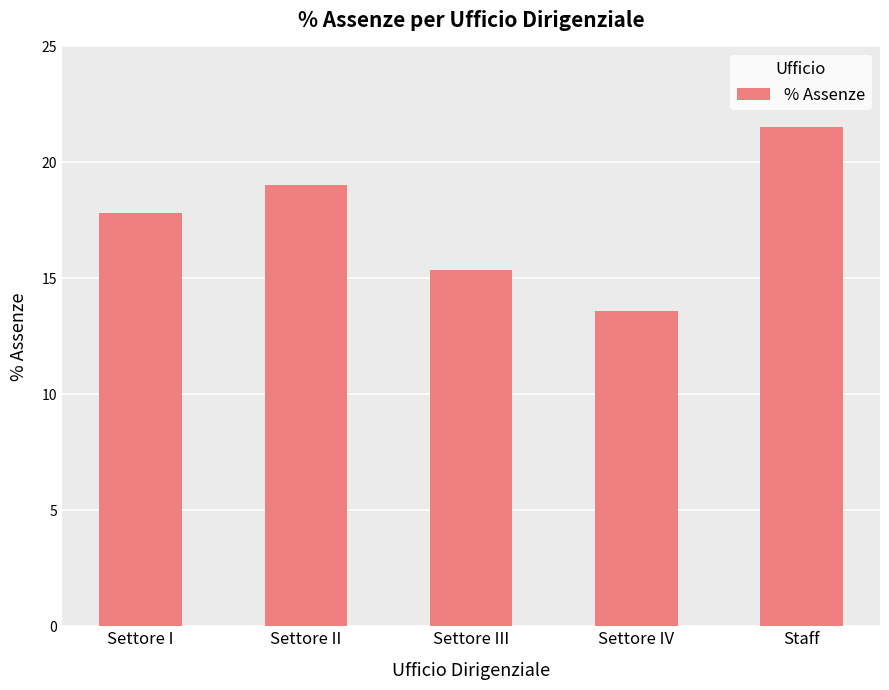

Reading left to right, extract all data points from this chart.

Settore I=17.8	Settore II=19.0	Settore III=15.4	Settore IV=13.6	Staff=21.5